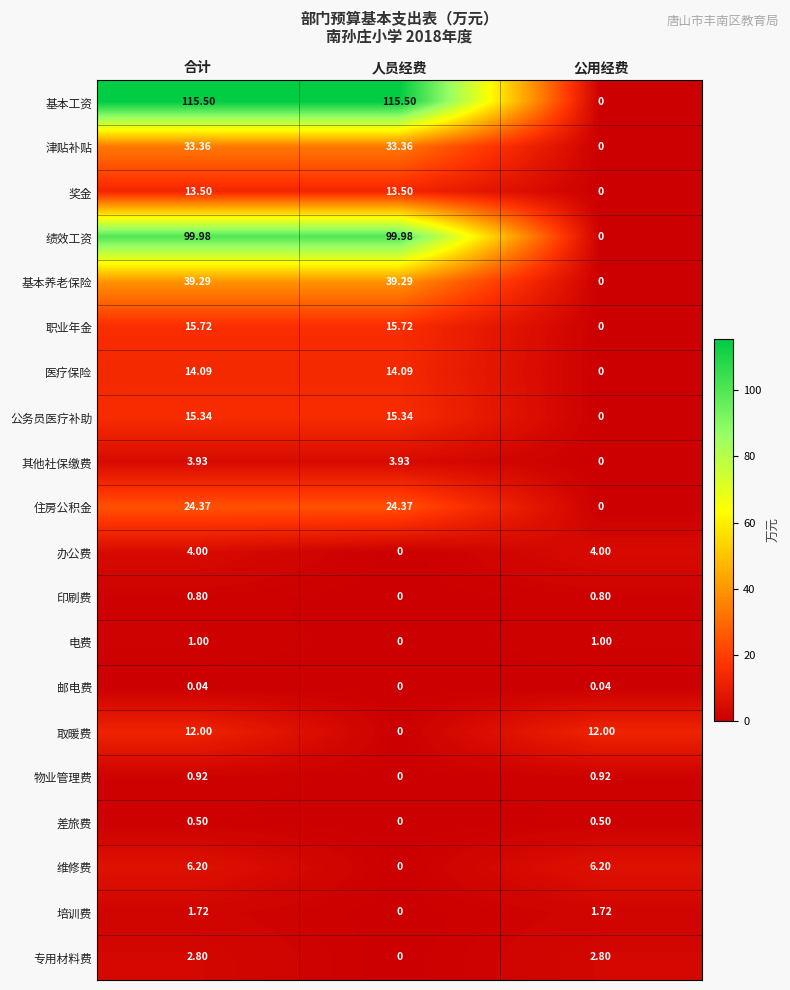

Rank the series at 合计 from highest to lowest value.

基本工资, 绩效工资, 基本养老保险, 津贴补贴, 住房公积金, 职业年金, 公务员医疗补助, 医疗保险, 奖金, 取暖费, 维修费, 办公费, 其他社保缴费, 专用材料费, 培训费, 电费, 物业管理费, 印刷费, 差旅费, 邮电费